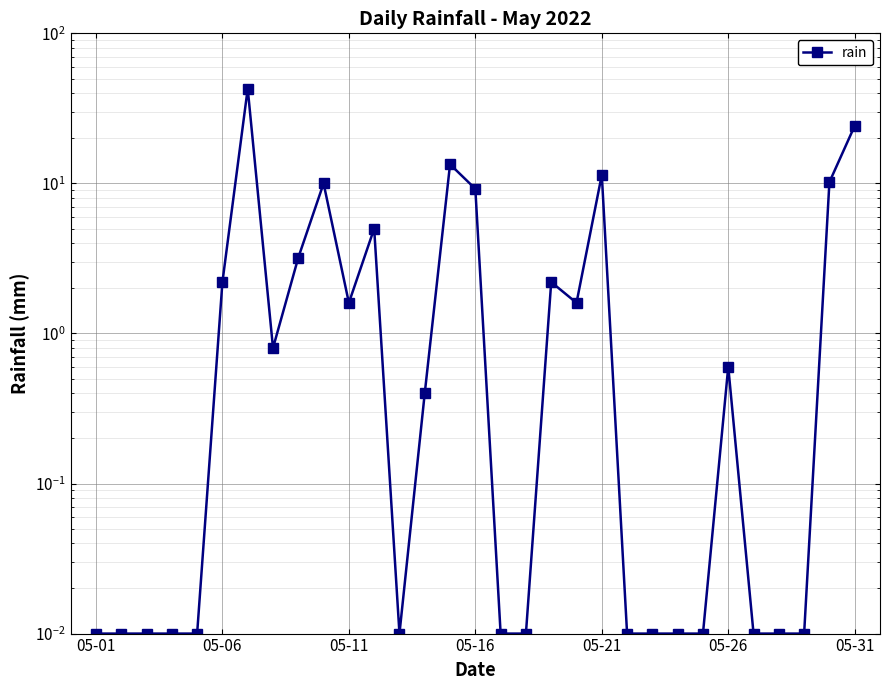

True or false: the data shows 0.0 at 24.

True